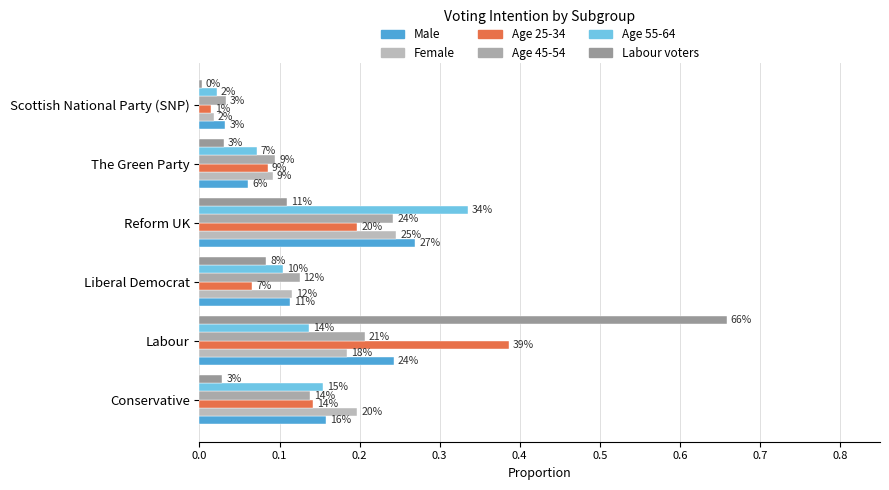

How many series are shown in this chart?

6